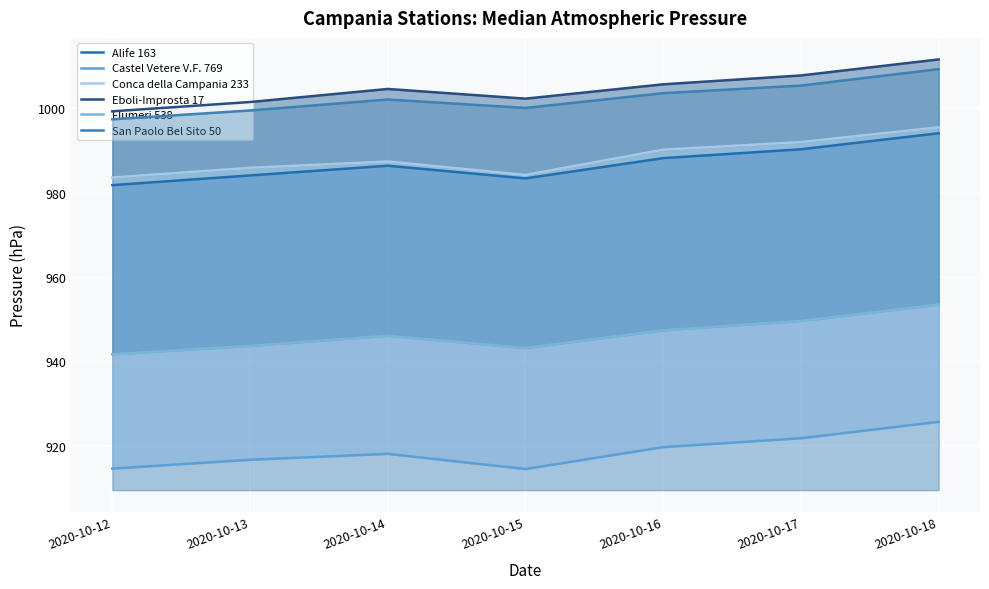

True or false: Castel Vetere V.F. 769 and Flumeri 538 intersect in this chart.

False